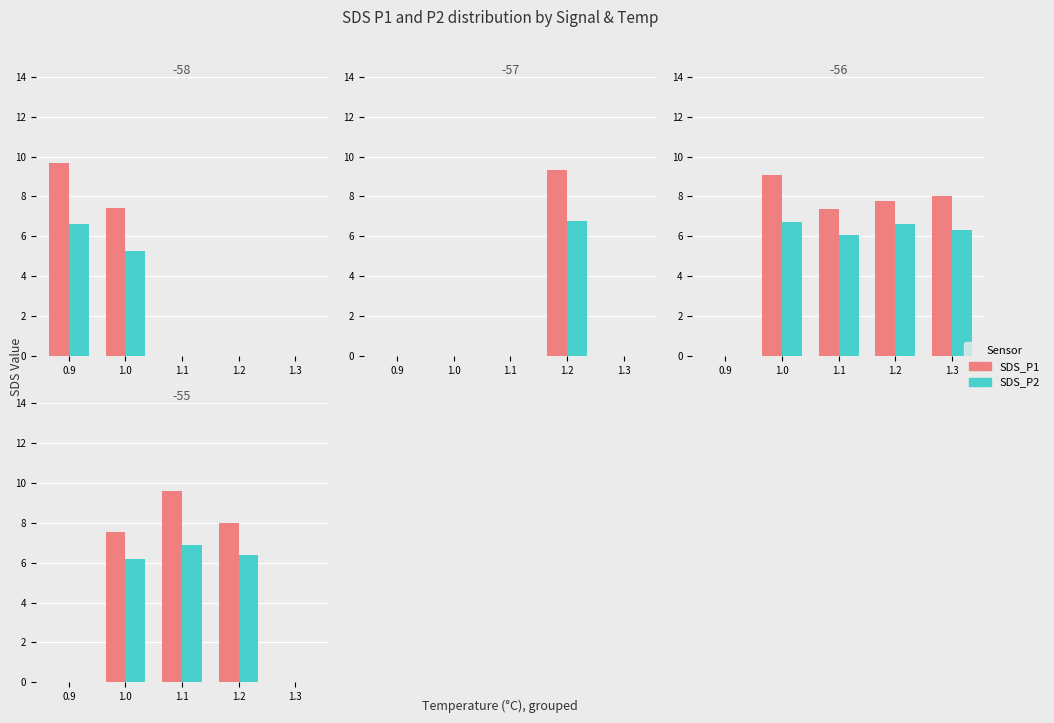

The SDS_P2 series shows 0.0 at 0.9. True or false?

True